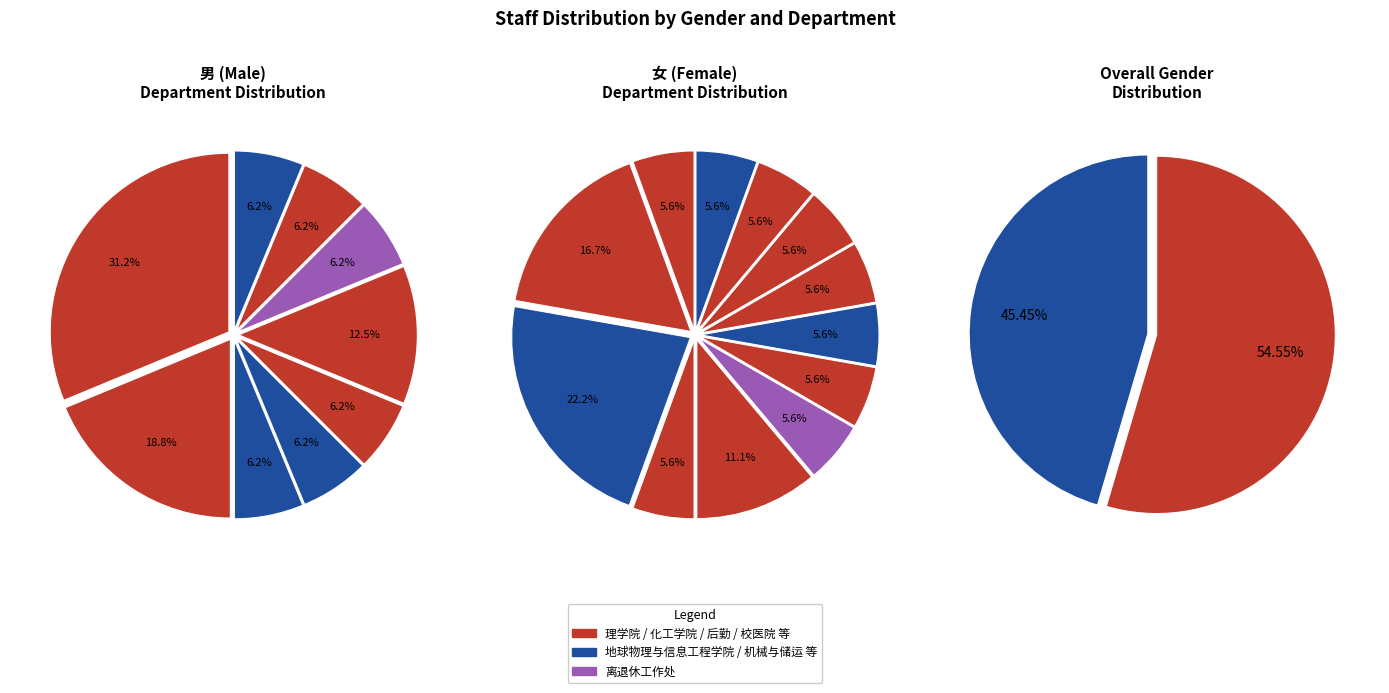

Count the number of slices in the pie.

2